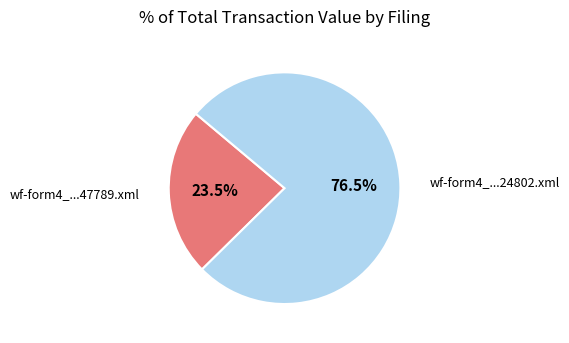

To the nearest percent, what is the average slice percentage?

50%